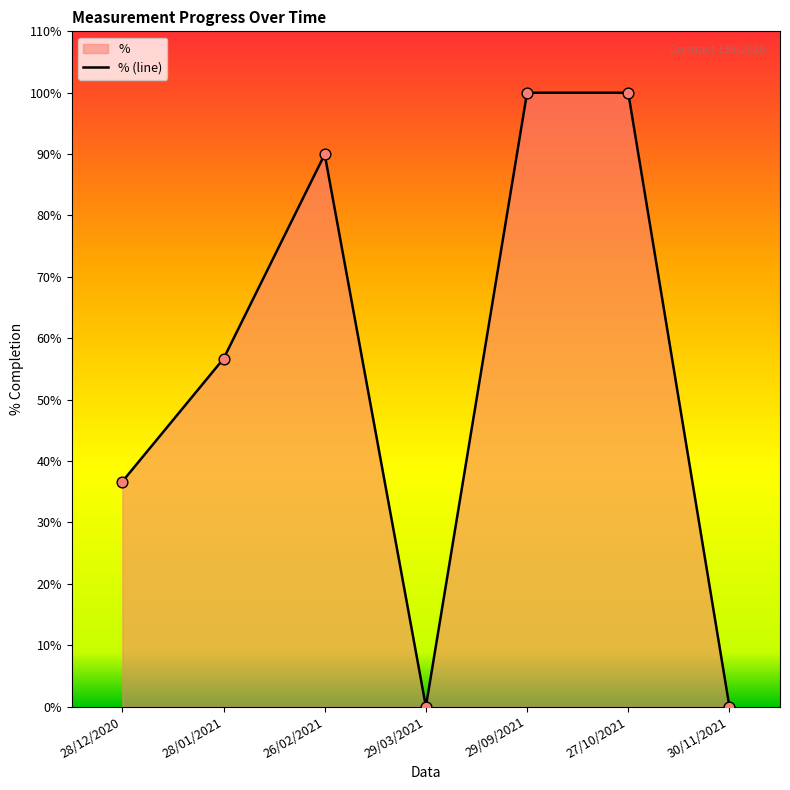

What is the change in value from 29/03/2021 to 29/09/2021?

+100.0